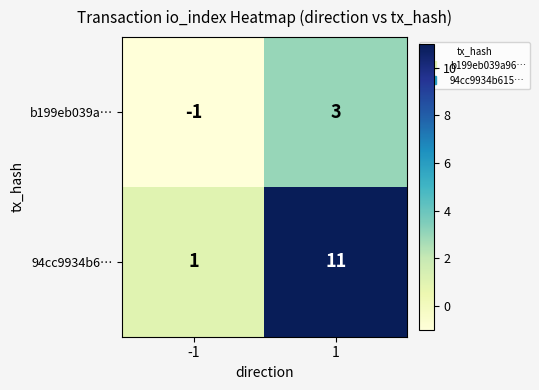

Which series has the widest spread of values?

94cc9934b6…